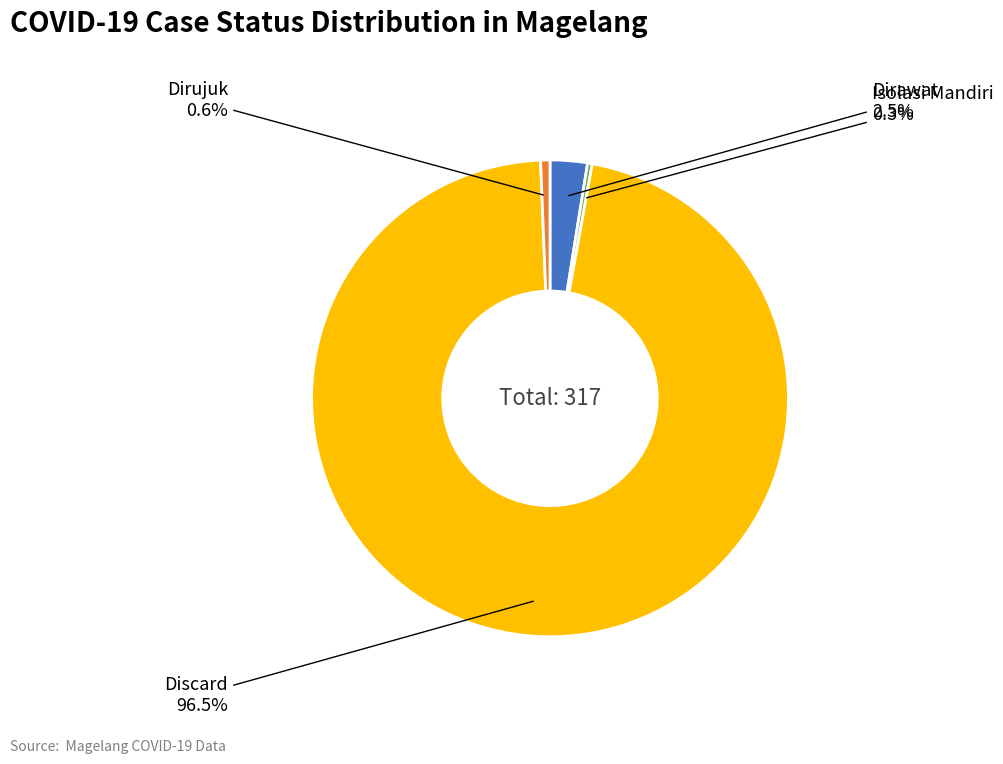

Does any single category account for the majority?

Yes